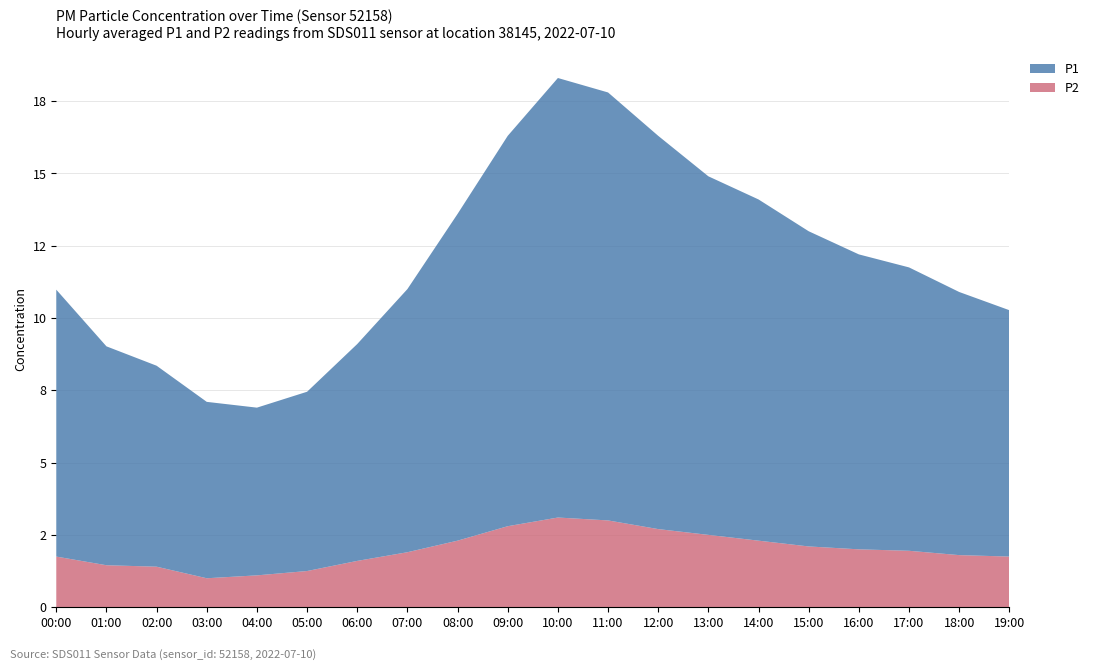

Reading left to right, list all the values displayed in this chart.

P1: 9.2	7.6	7.0	6.1	5.8	6.2	7.5	9.1	11.3	13.5	15.2	14.8	13.6	12.4	11.8	10.9	10.2	9.8	9.1	8.5
P2: 1.8	1.4	1.4	1.0	1.1	1.2	1.6	1.9	2.3	2.8	3.1	3.0	2.7	2.5	2.3	2.1	2.0	1.9	1.8	1.8